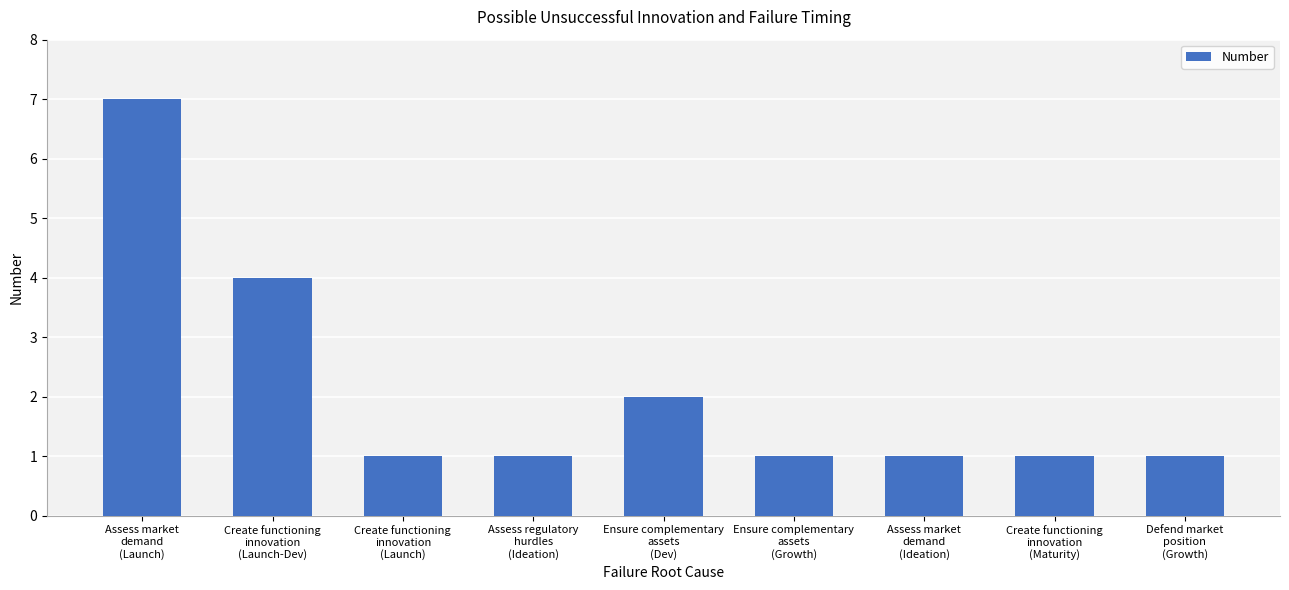

How many bars are there in total?

9